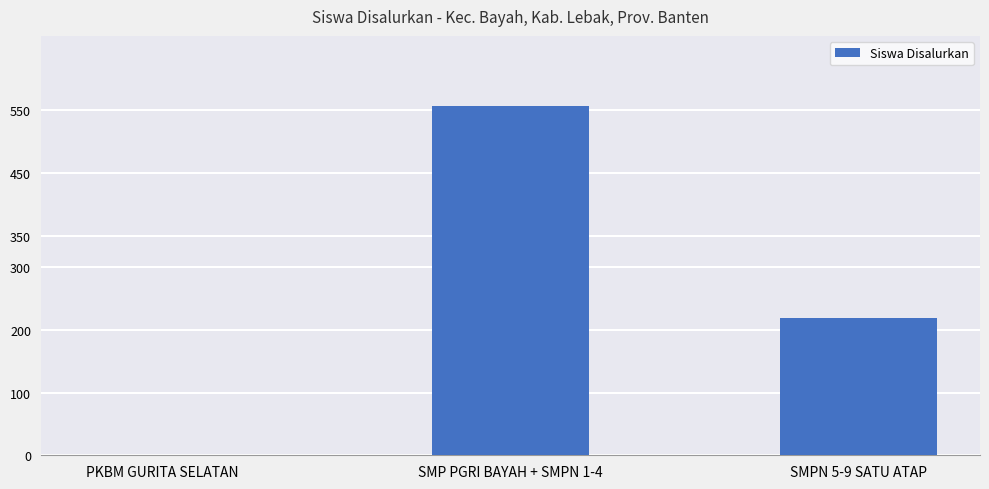

At which label does the data first exceed 219?

SMP PGRI BAYAH + SMPN 1-4